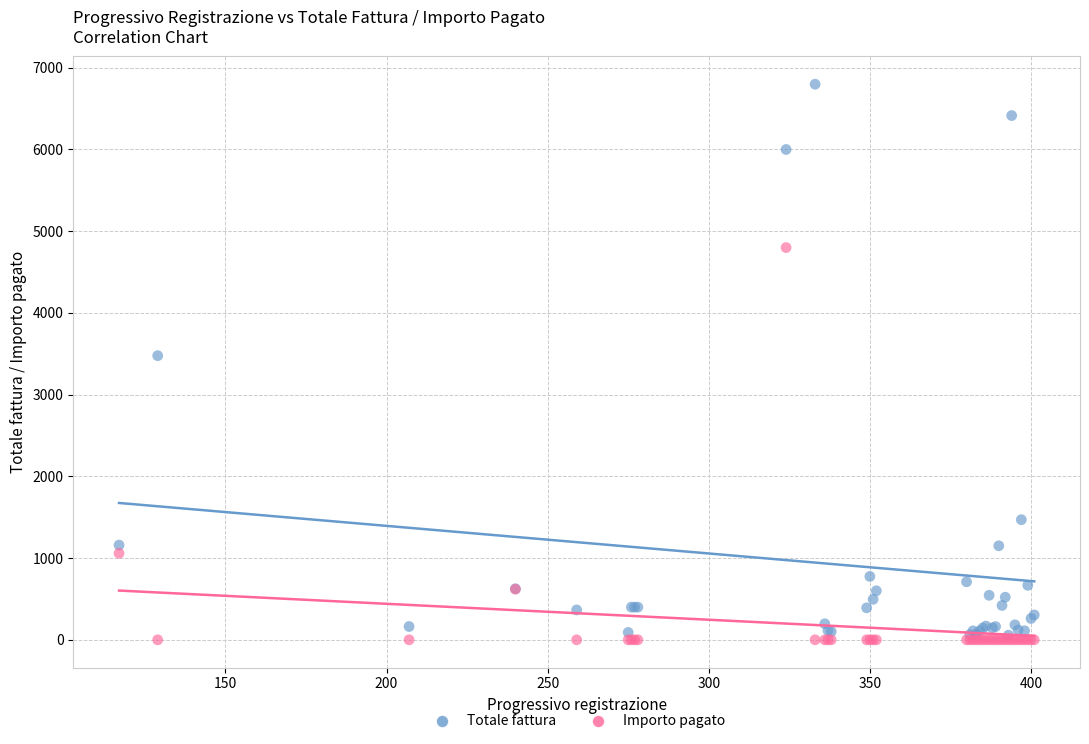

In the Importo pagato series, what Y value is closest to 2400?

1059.0